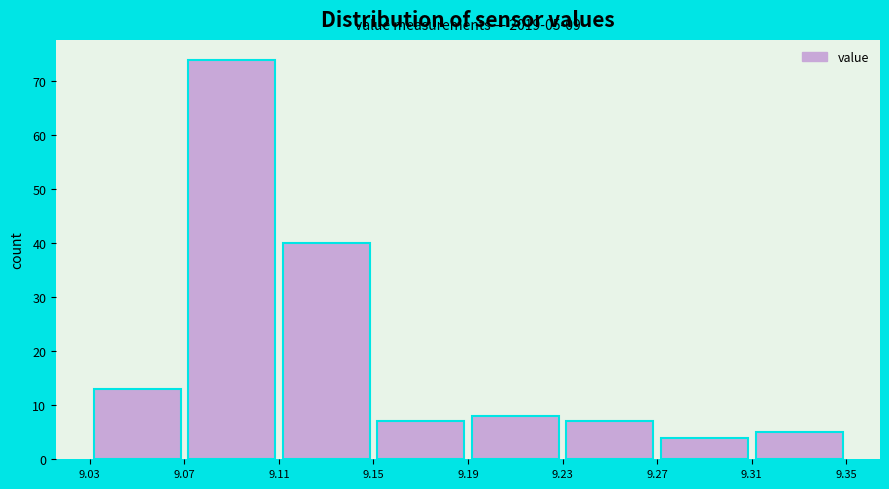

Over which range of the x-axis is the bar tallest?

9.07 to 9.11